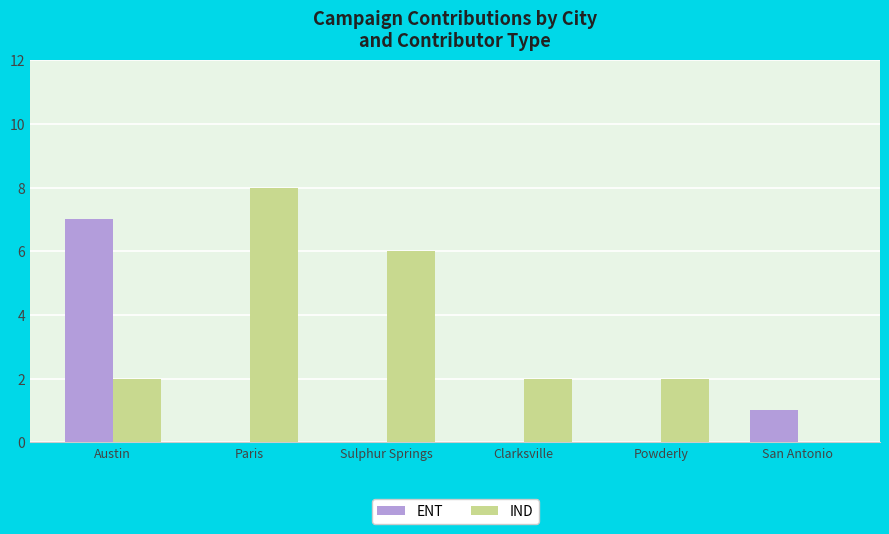

What is the total value across all series at Sulphur Springs?

6